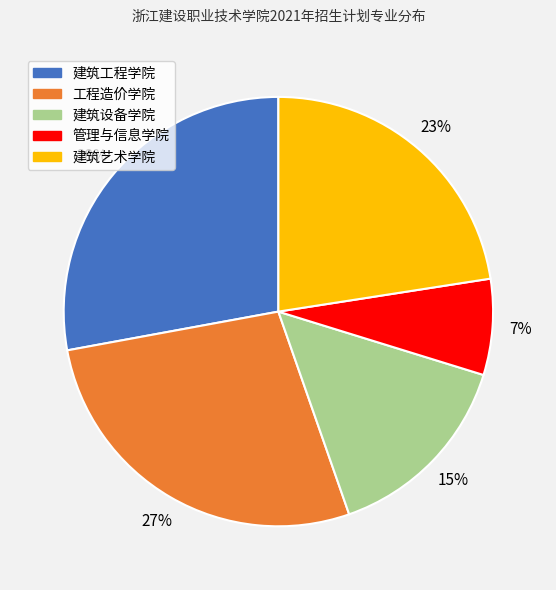

To the nearest percent, what is the average slice percentage?

20%